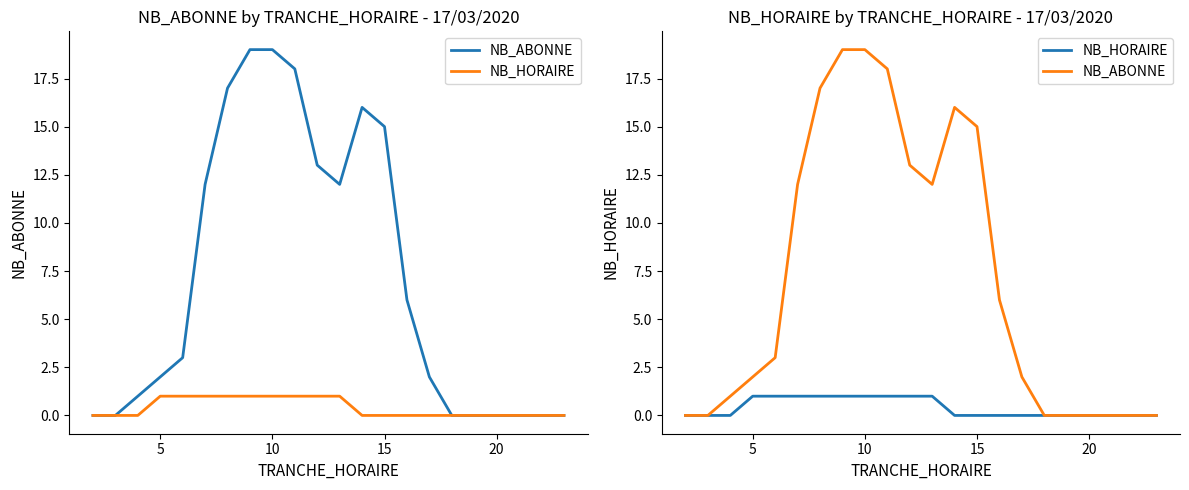

Which series changed the most between 0 and 13?

NB_ABONNE